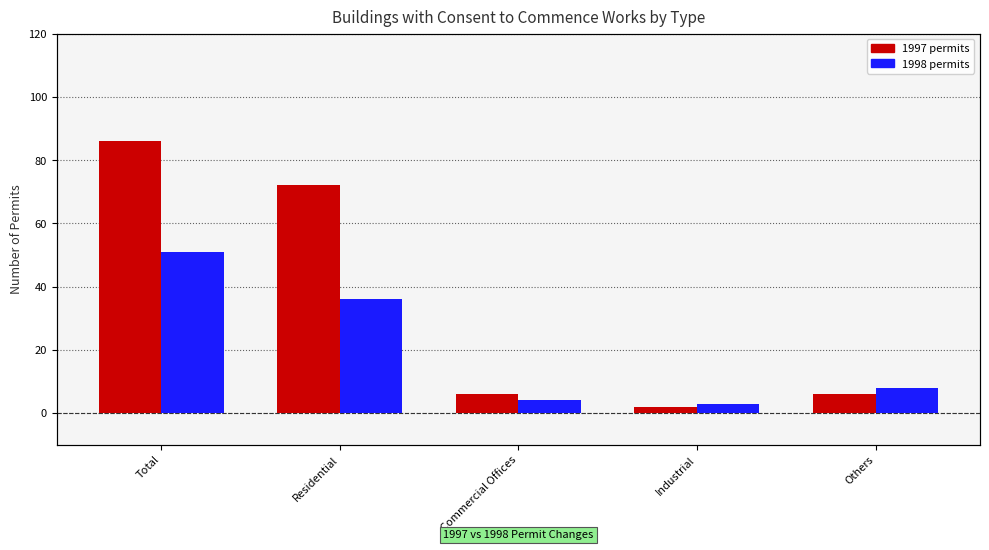

What position from the left is Industrial?

4